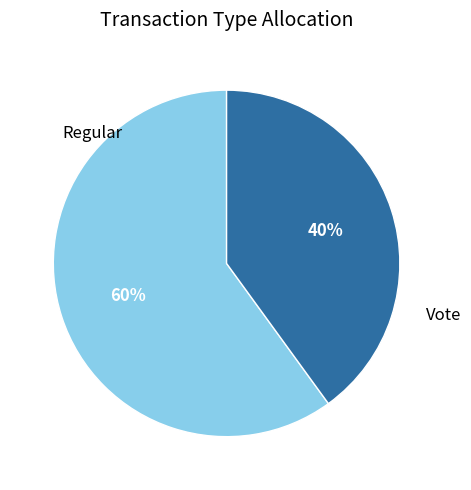

To the nearest percent, what is the average slice percentage?

50%